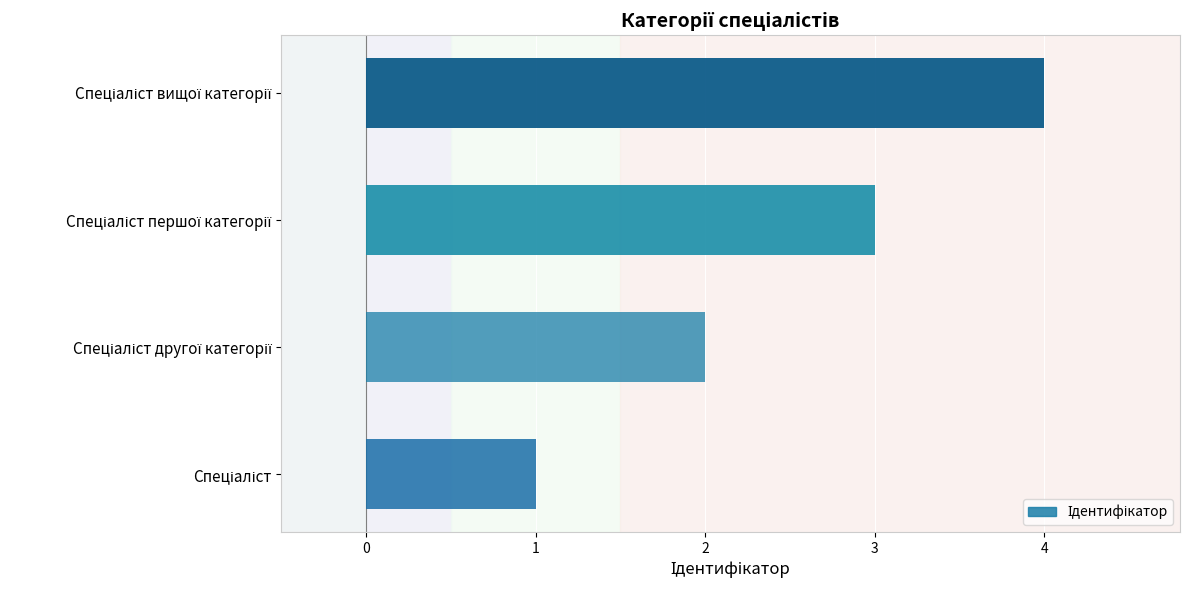

What is the difference between the maximum and minimum values?

3